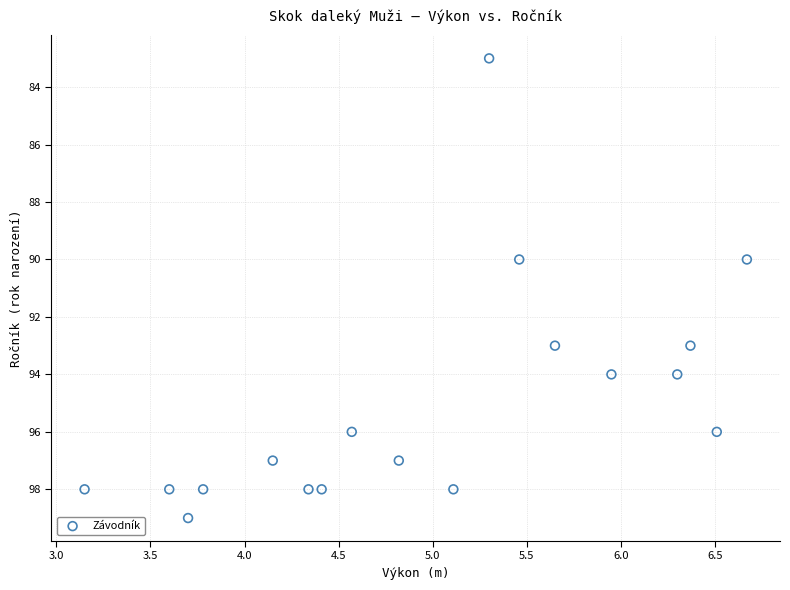

What is the range of Y values (max minus min)?

16